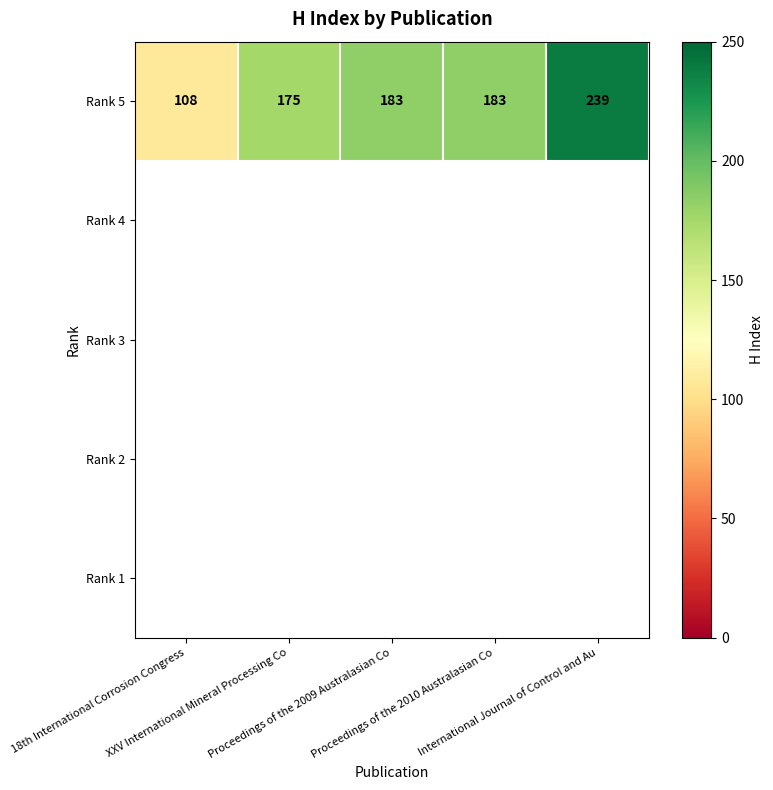

Rank the categories by value from highest to lowest.

International Journal of Control and Au, Proceedings of the 2009 Australasian Co, Proceedings of the 2010 Australasian Co, XXV International Mineral Processing Co, 18th International Corrosion Congress